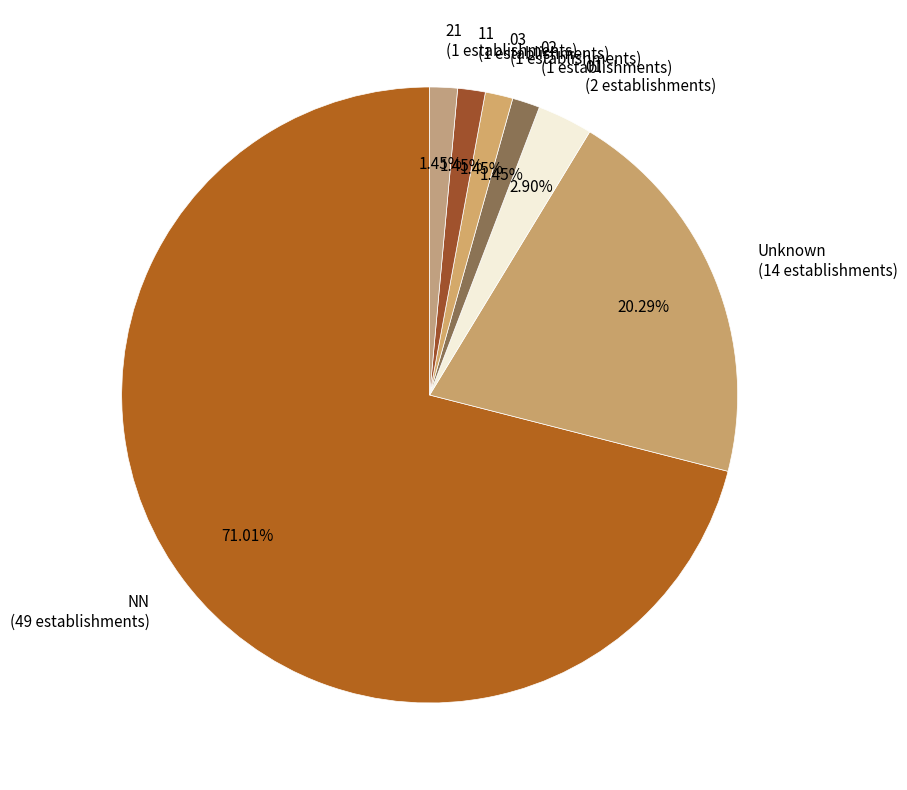

Is there any slice that represents more than half of the pie?

Yes